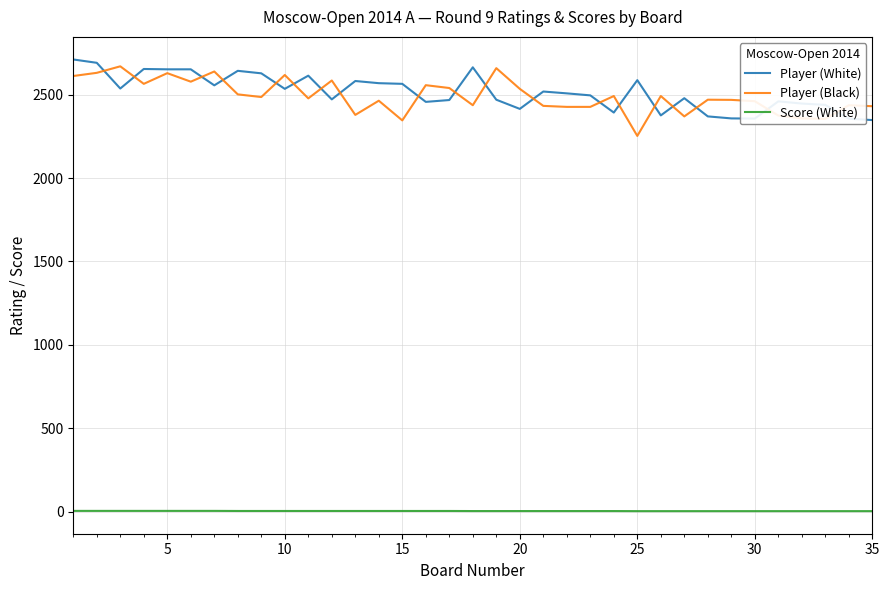

Rank the series by their maximum value, from highest to lowest.

Player (White), Player (Black), Score (White)